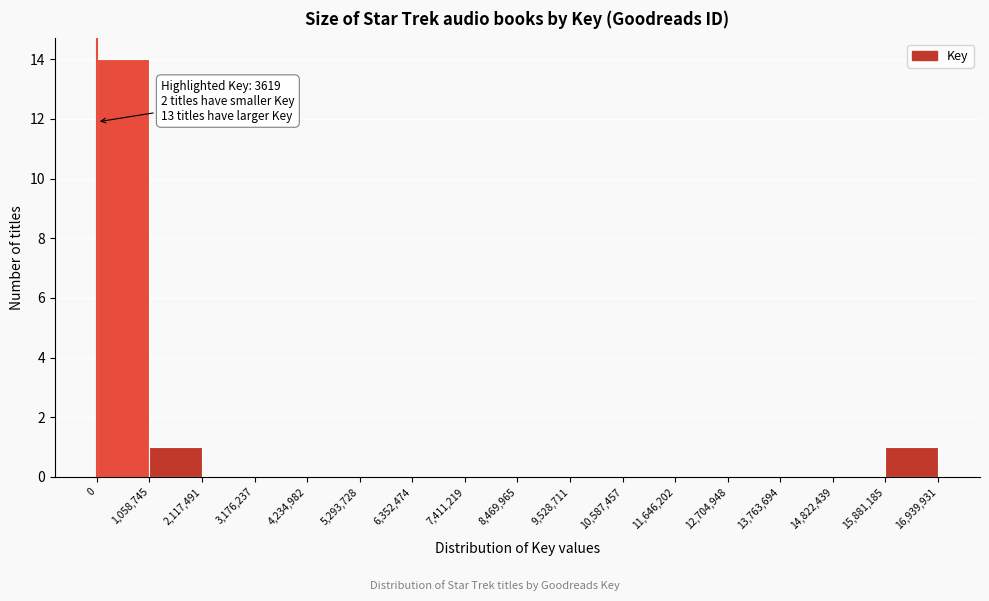

Over which range of the x-axis is the bar tallest?

0 to 1,058,745